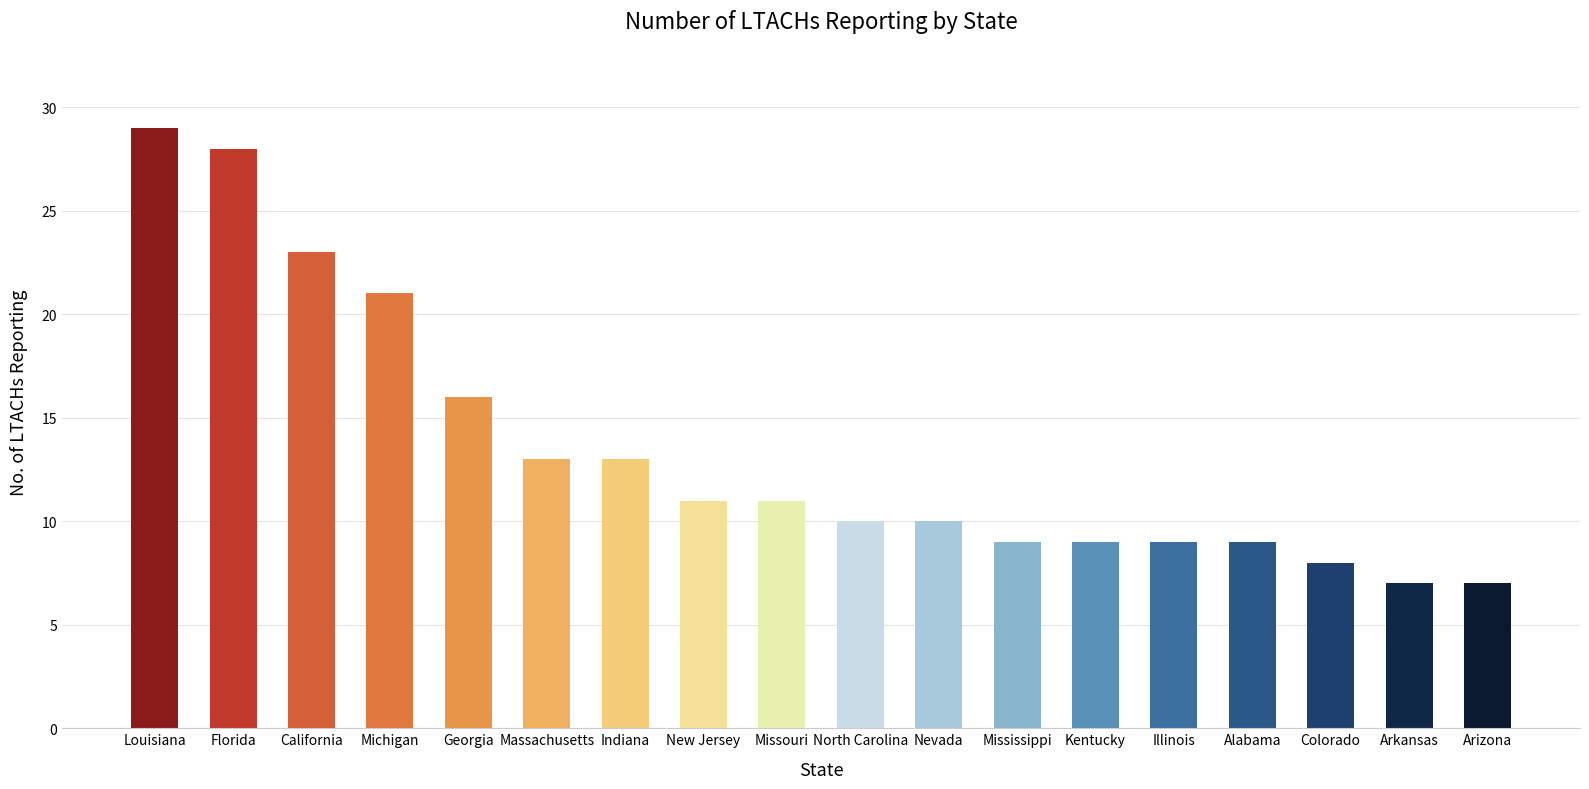

Reading right to left, transcribe all the data shown in this chart.

7	7	8	9	9	9	9	10	10	11	11	13	13	16	21	23	28	29